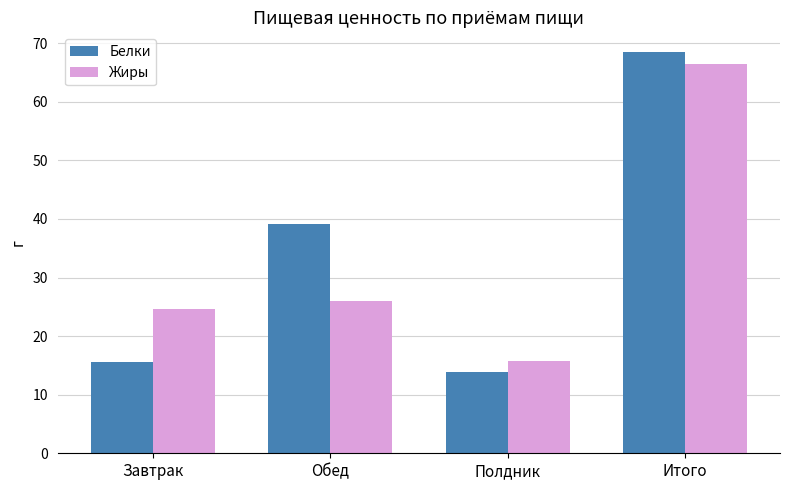

Rank the categories by Жиры value from lowest to highest.

Полдник, Завтрак, Обед, Итого